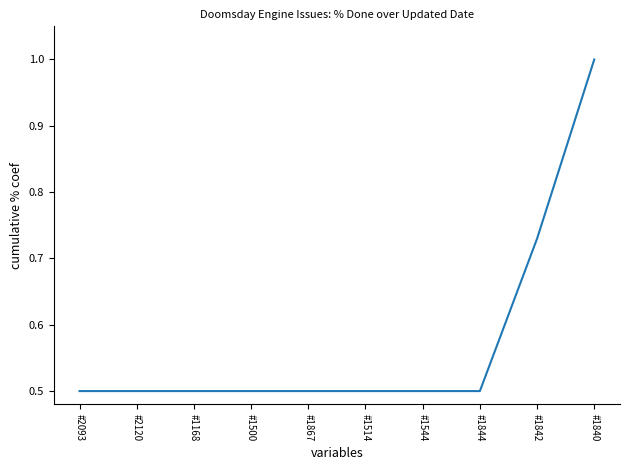

The value at #1867 is 0.5. True or false?

True